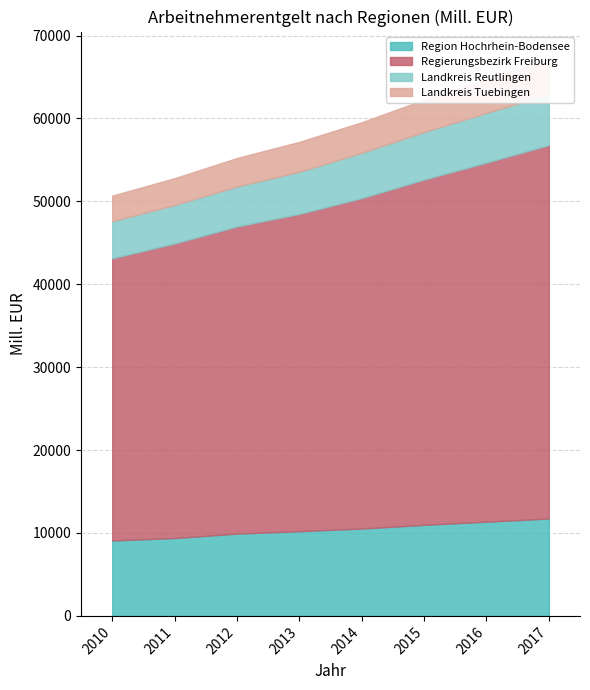

Where does the Region Hochrhein-Bodensee series first go above 10535?

2014